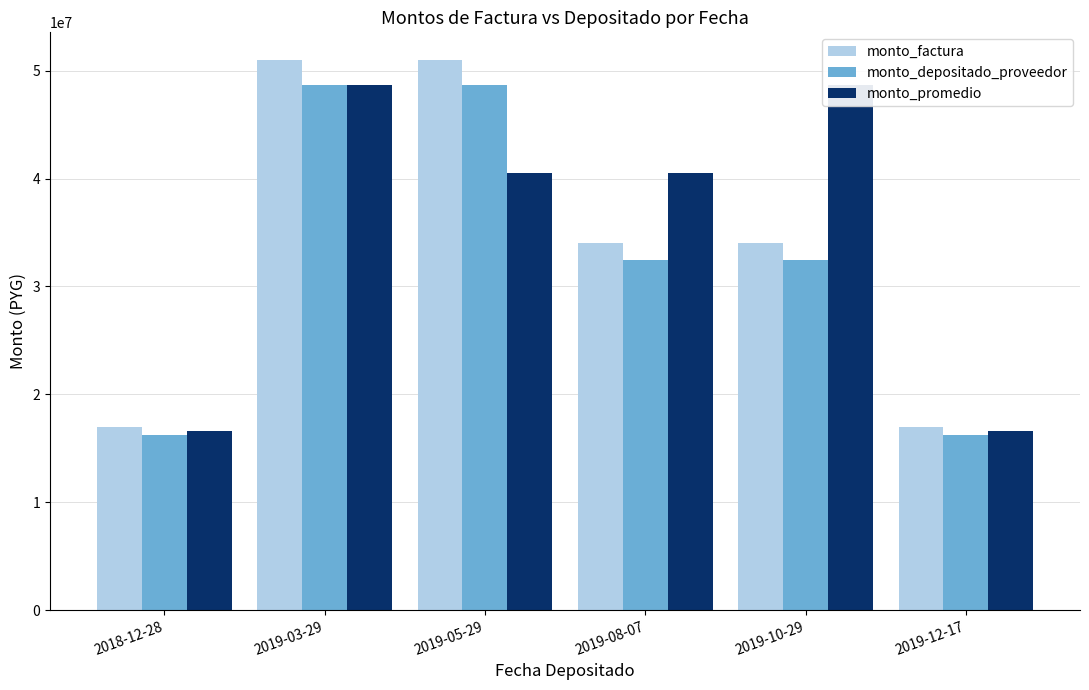

What value does the monto_promedio series have at 2019-03-29?

48625829